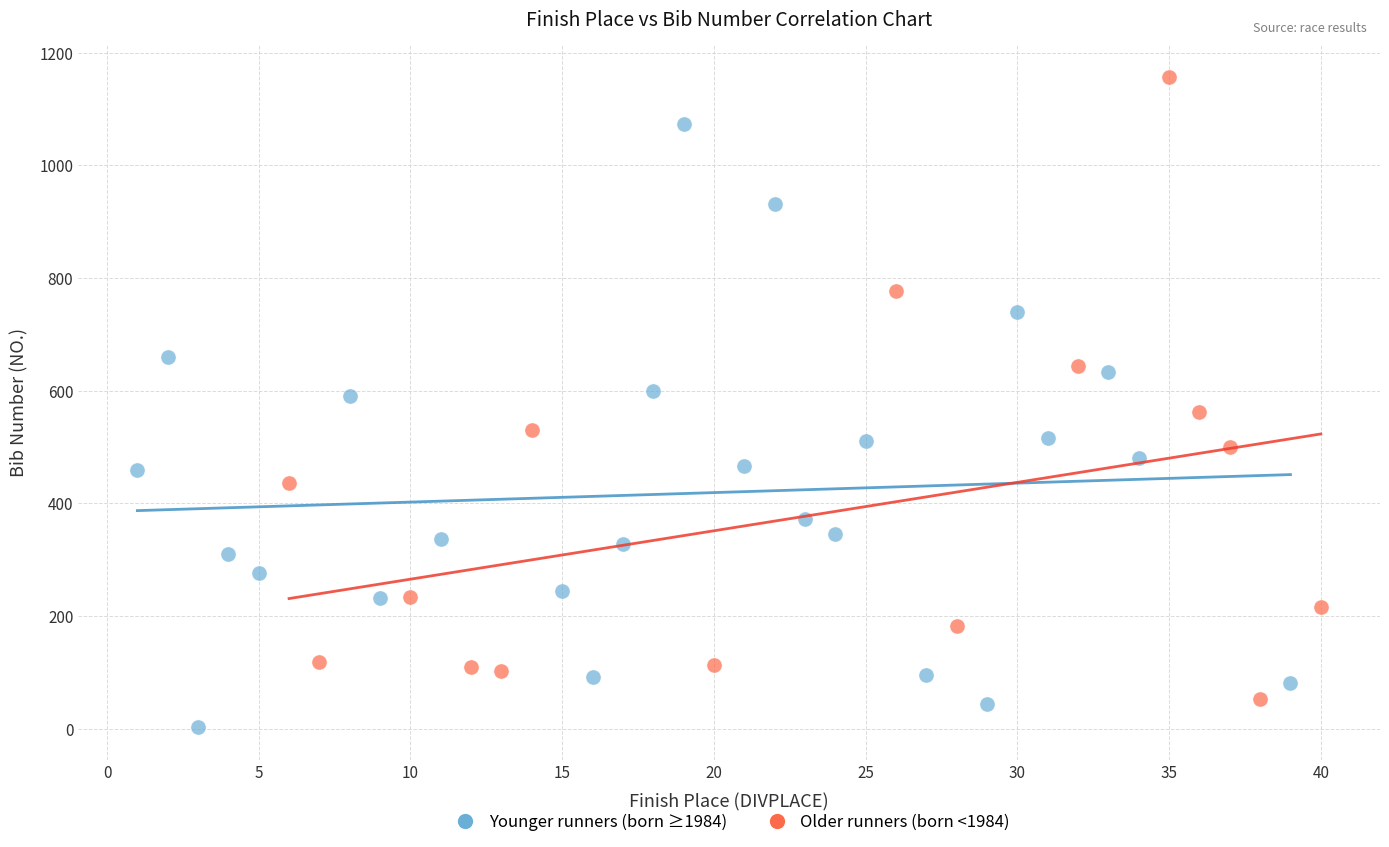

Which series has the largest Y range (max minus min)?

Older runners (born <1984)